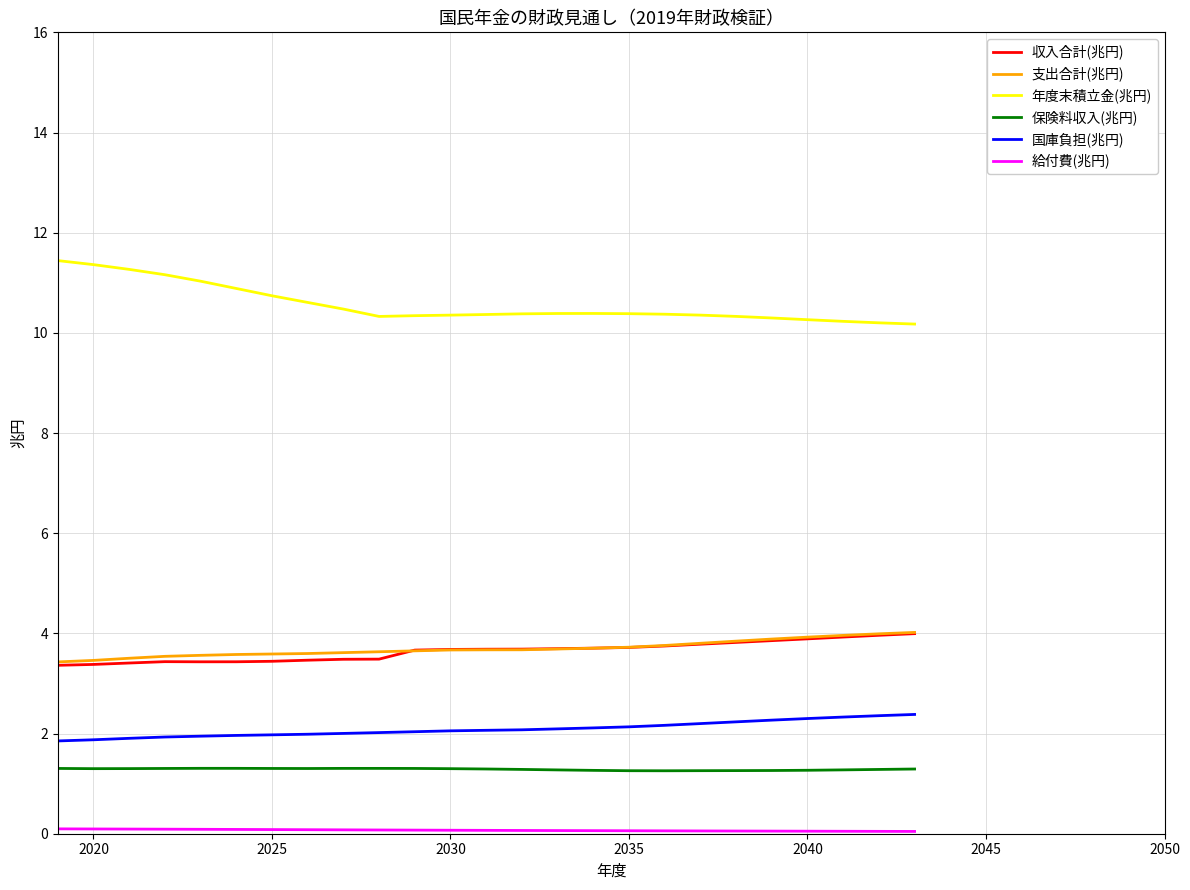

How many lines are shown in the chart?

6